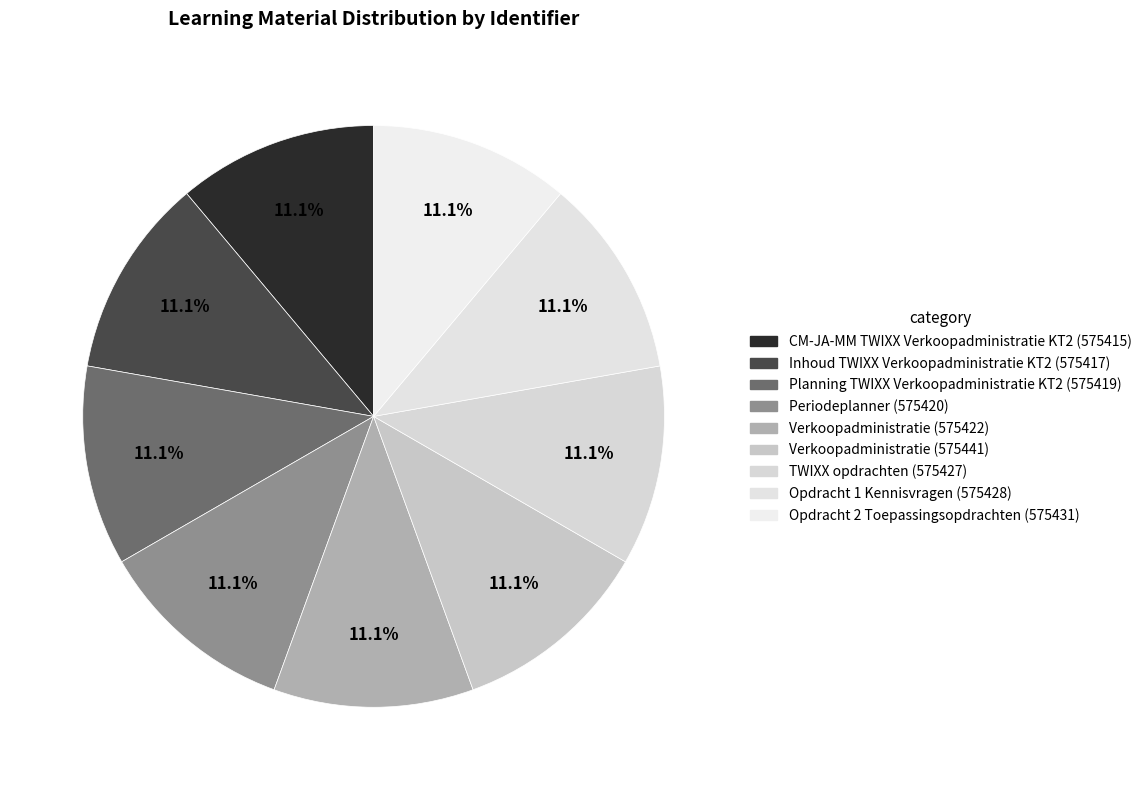

Is it true that TWIXX opdrachten (575427) is 1% of the pie?

False